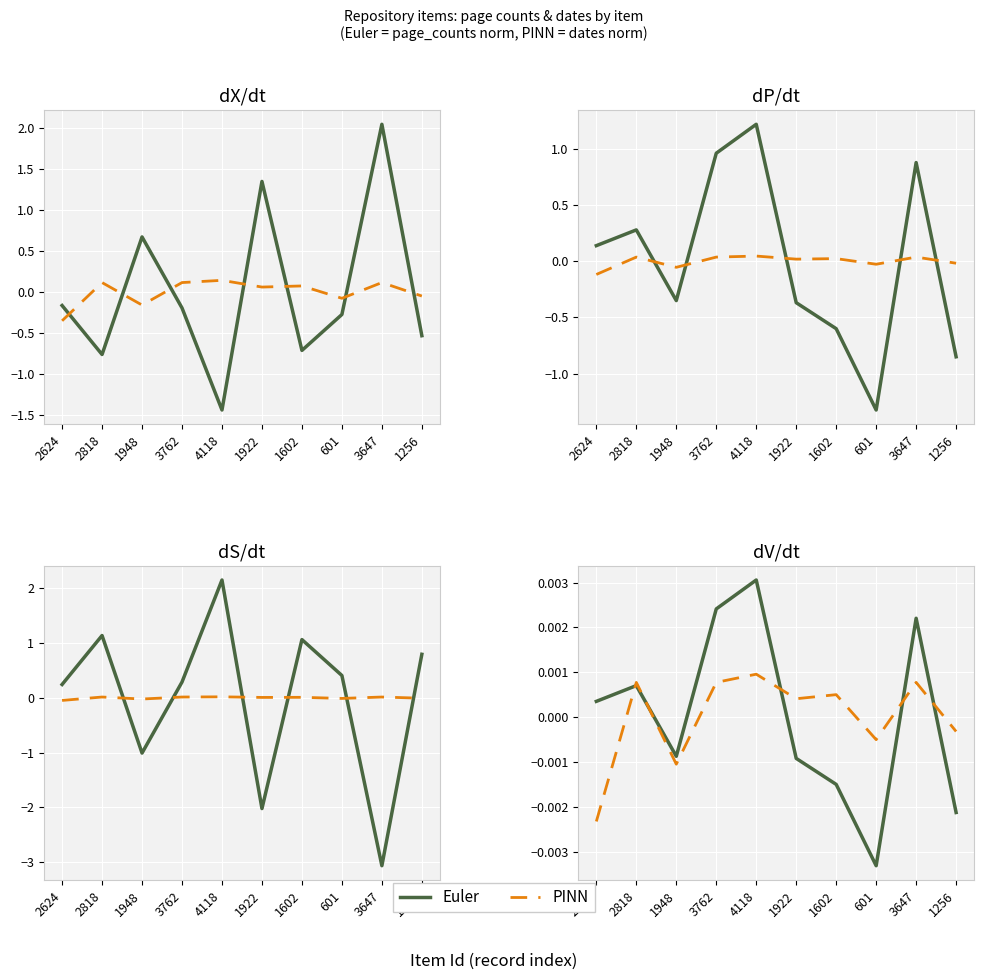

Where is the first local maximum for PINN?

2818